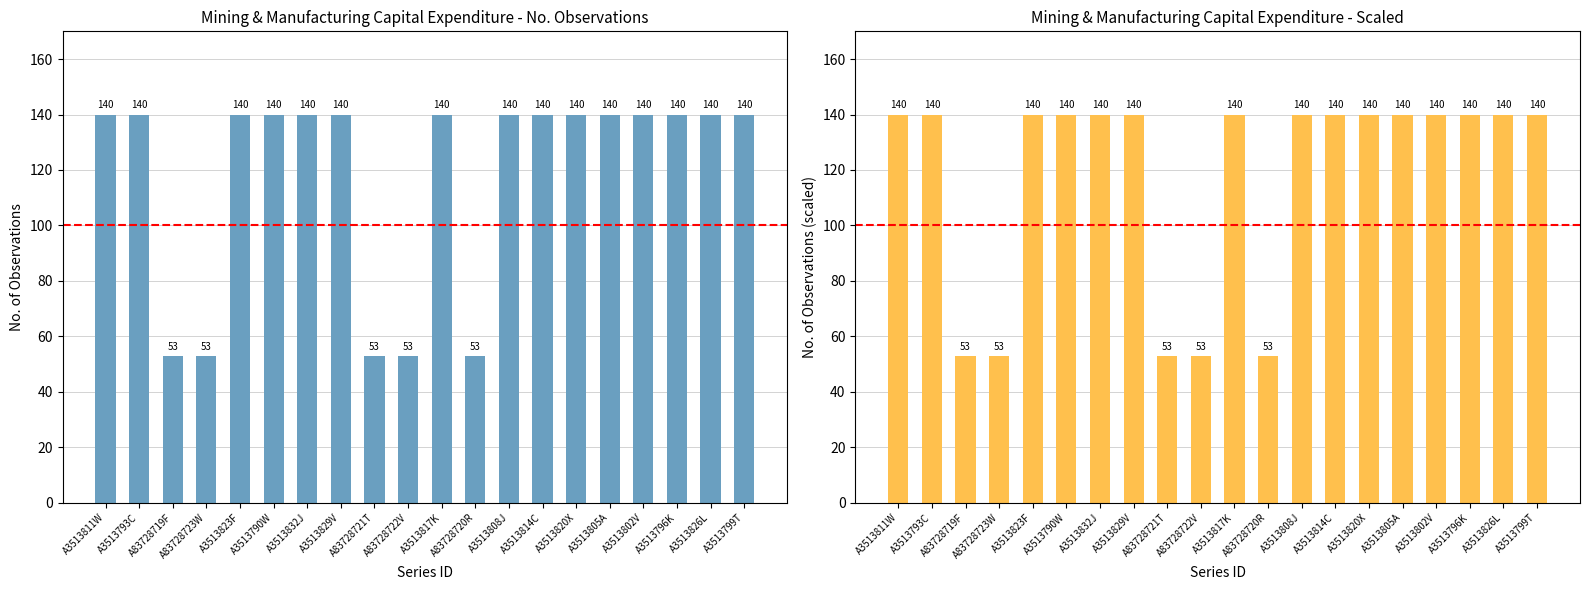

Reading right to left, transcribe all the data shown in this chart.

No. Obs.: 140	140	140	140	140	140	140	140	53	140	53	53	140	140	140	140	53	53	140	140
No. Obs. (scaled): 140	140	140	140	140	140	140	140	53	140	53	53	140	140	140	140	53	53	140	140